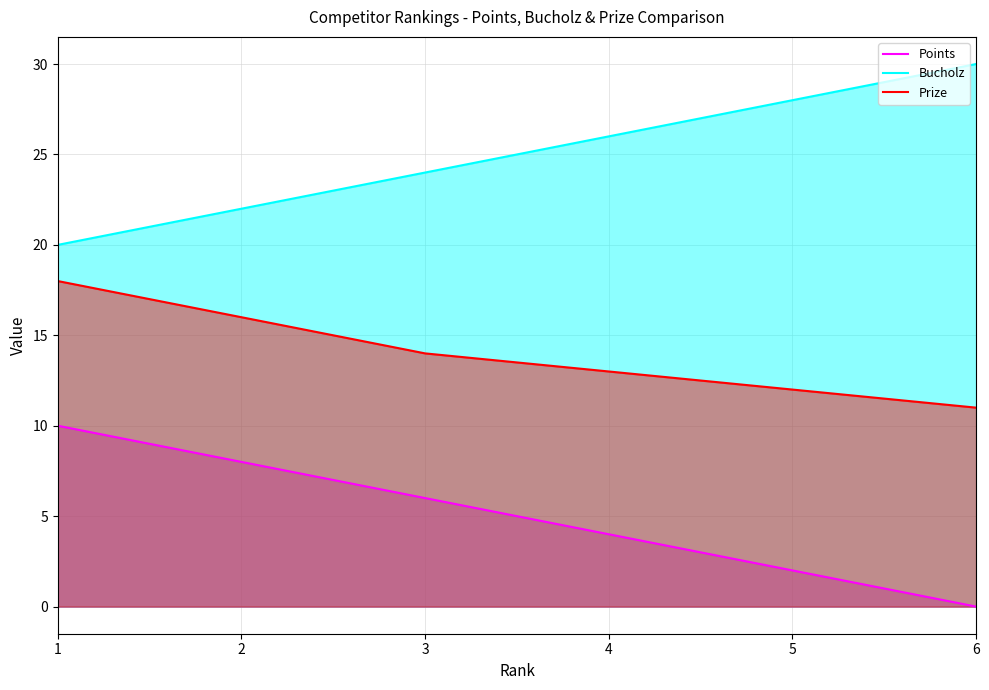

List the labels in order of Prize value, smallest first.

6, 5, 4, 3, 2, 1